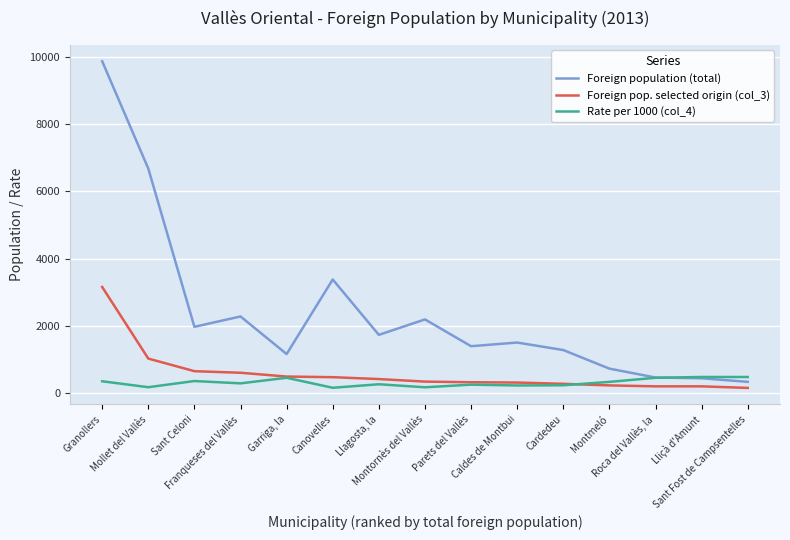

What is the total value across all series at Llagosta, la?

2378